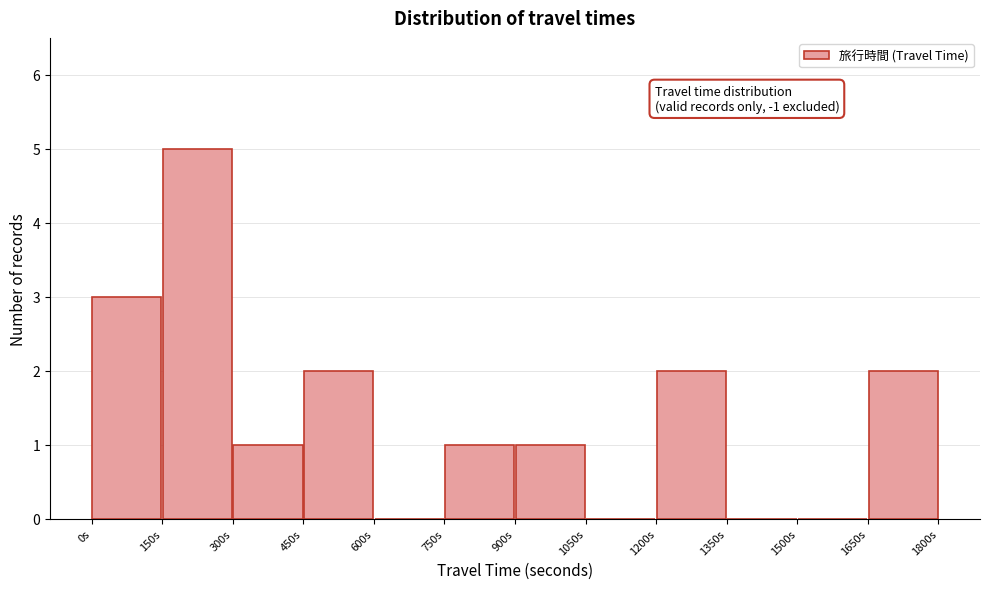

Which range on the x-axis has the tallest bar?

150 to 300